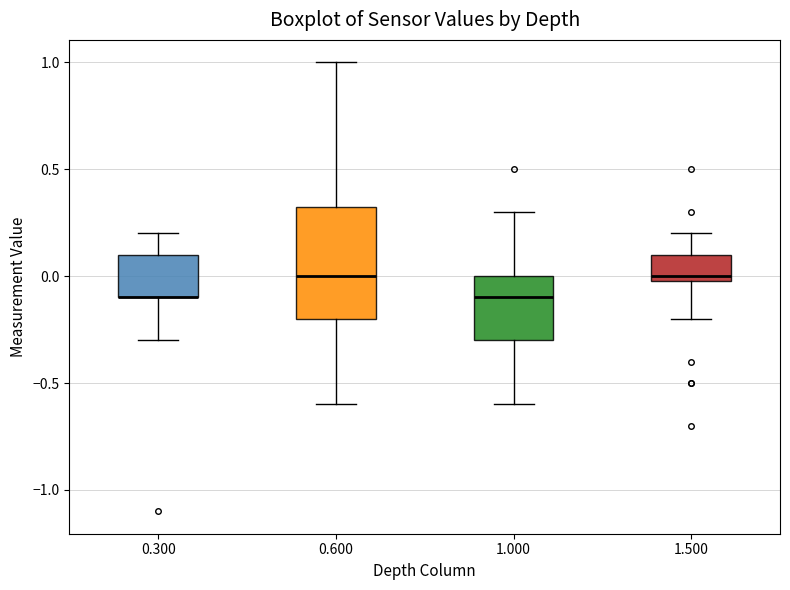

Reading left to right, read every box against the y-axis: the position of its median line, the range the box covers, and the ends of its whiskers. The values are not printed on the chart, so give them approximately, as read against the axis.

0.300: median -0.10 (drawn on the box's lower edge), box -0.10 to 0.10, whiskers -0.30 to 0.20
0.600: median 0.00, box -0.20 to 0.35, whiskers -0.60 to 1.00
1.000: median -0.10, box -0.30 to 0.00, whiskers -0.60 to 0.30
1.500: median 0.00 (just above the box's lower edge), box 0.00 to 0.10, whiskers -0.20 to 0.20